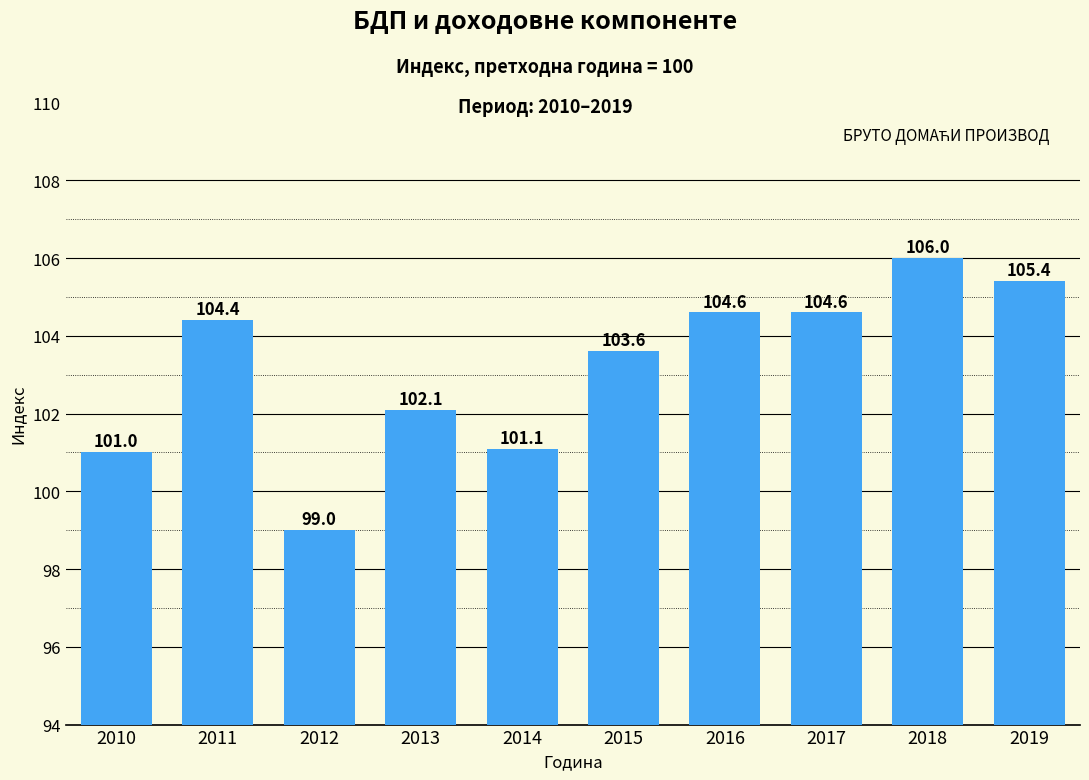

Reading left to right, what are all the values shown in this chart?

101.0	104.4	99.0	102.1	101.1	103.6	104.6	104.6	106.0	105.4